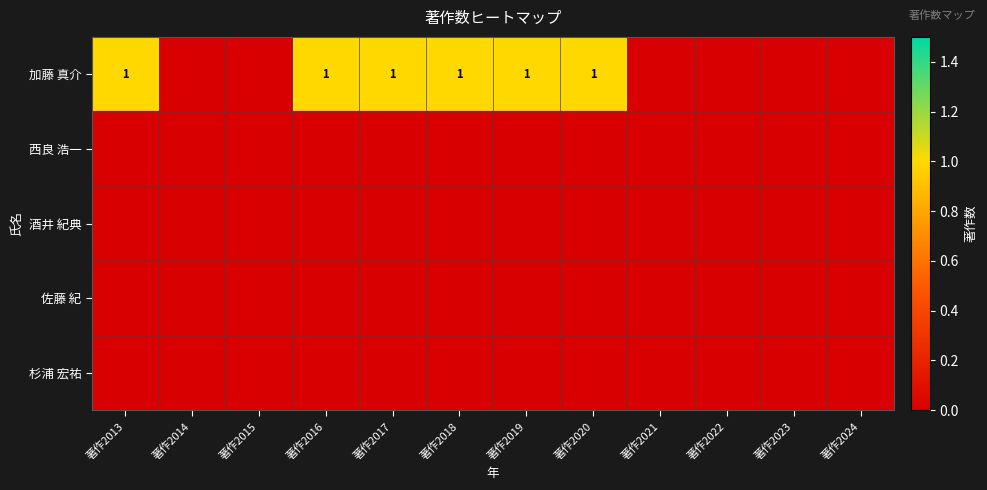

At which category does the chart reach its peak across all series?

著作2013